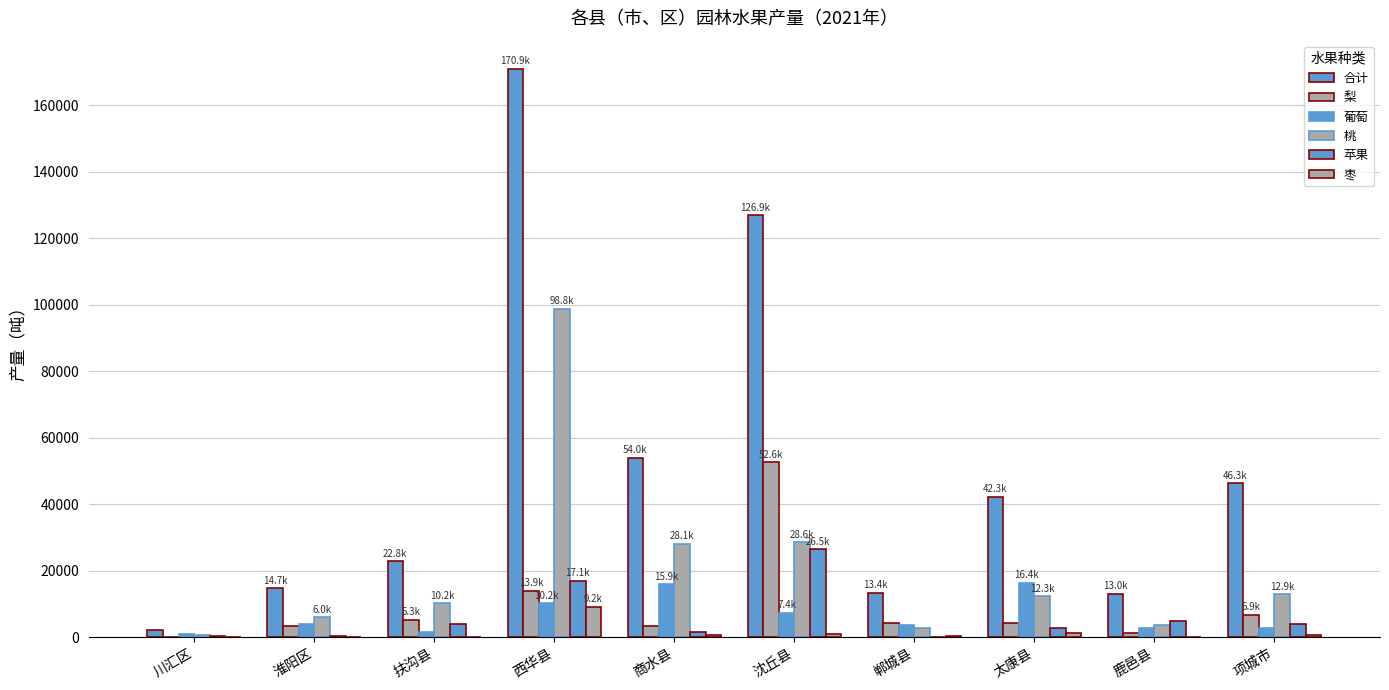

Rank the series by their maximum value, from highest to lowest.

合计, 桃, 梨, 苹果, 葡萄, 枣